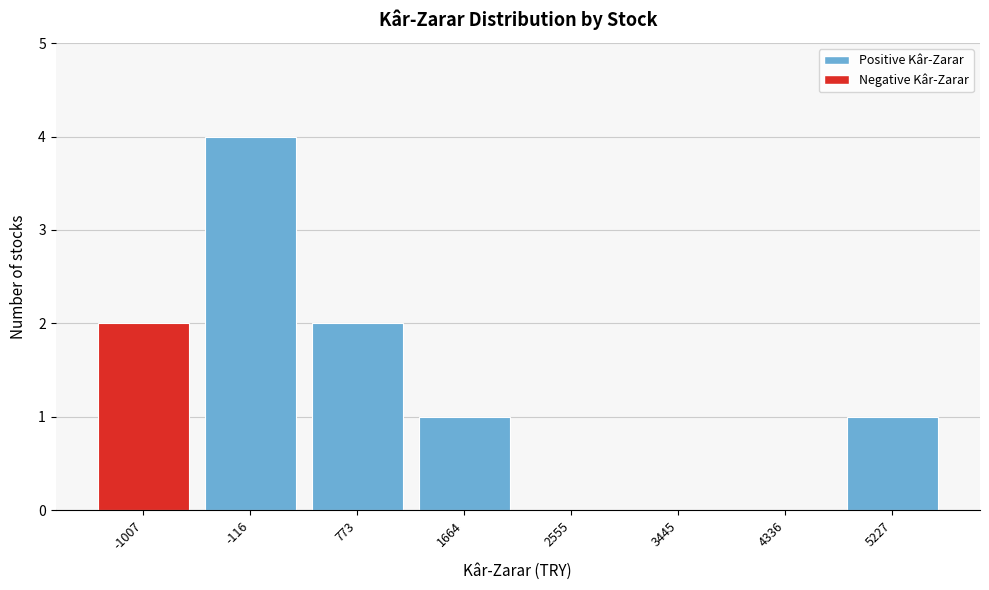

Reading left to right, extract all data points from this chart.

-1007=2	-116=4	773=2	1664=1	2555=0	3445=0	4336=0	5227=1